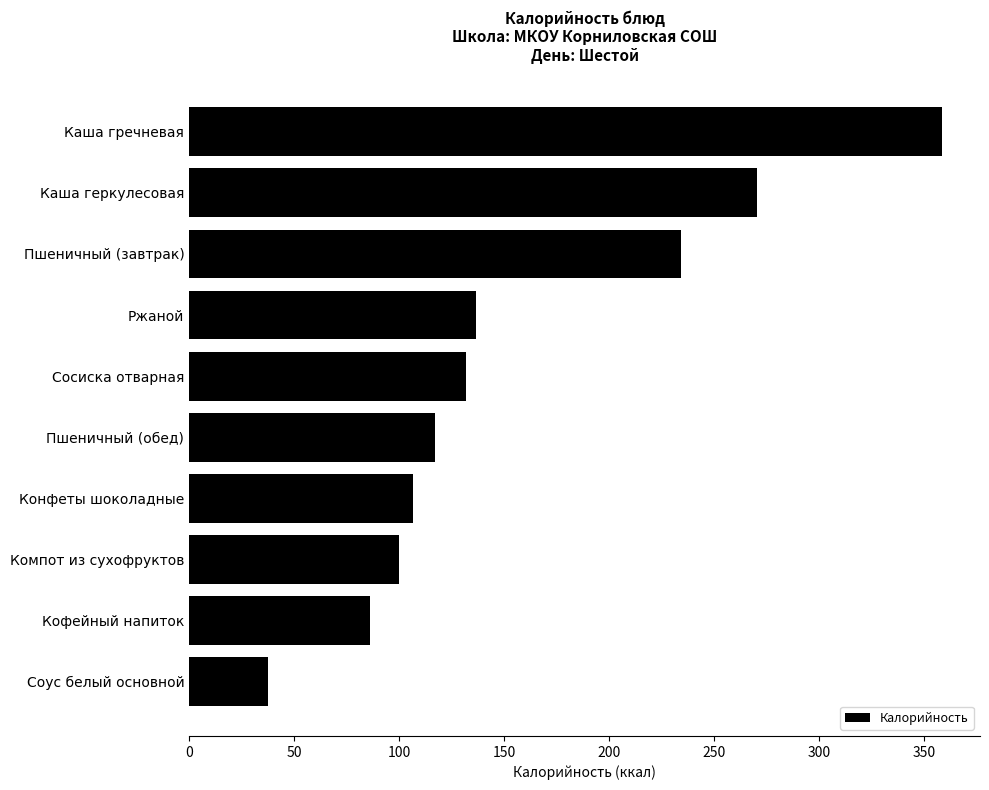

How many bars are there in total?

10